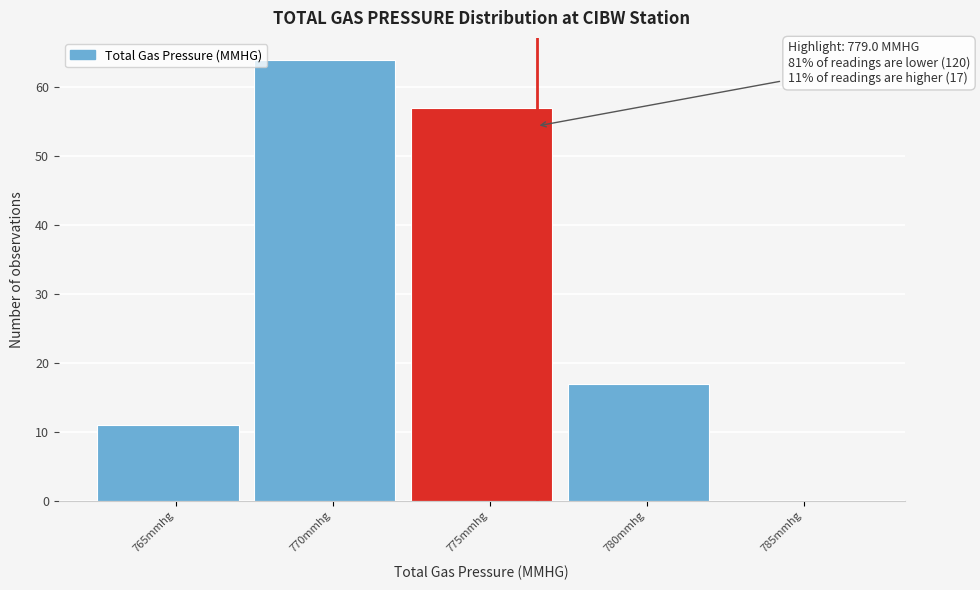

Reading left to right, extract all data points from this chart.

765mmhg=11	770mmhg=64	775mmhg=57	780mmhg=17	785mmhg=0